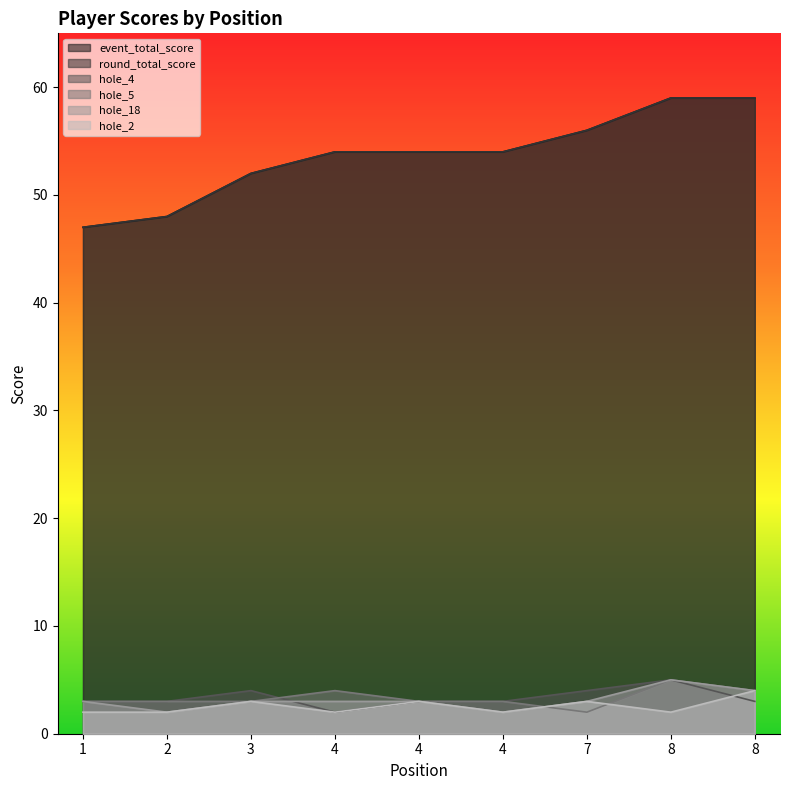

Reading left to right, extract all data points from this chart.

event_total_score: 1=47	2=48	3=52	4=54	4=54	4=54	7=56	8=59	8=59
round_total_score: 1=47	2=48	3=52	4=54	4=54	4=54	7=56	8=59	8=59
hole_4: 1=3	2=3	3=4	4=2	4=3	4=3	7=4	8=5	8=3
hole_5: 1=3	2=3	3=3	4=4	4=3	4=3	7=2	8=5	8=4
hole_18: 1=3	2=2	3=3	4=3	4=3	4=2	7=3	8=5	8=4
hole_2: 1=2	2=2	3=3	4=2	4=3	4=2	7=3	8=2	8=4